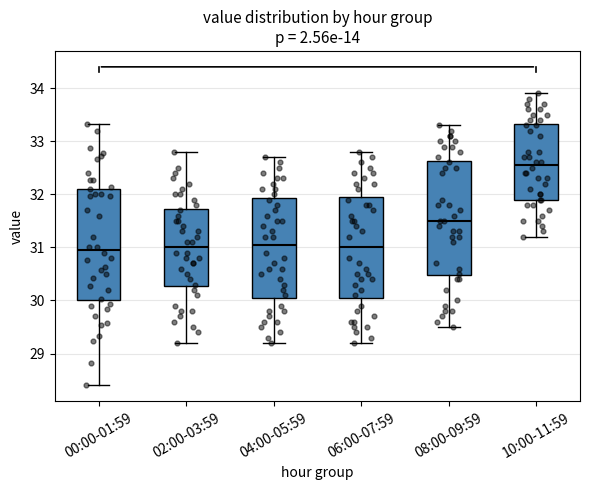

Where is the upper edge of the box for 02:00-03:59 on the y-axis? The values are not printed on the chart, so give them approximately, as read against the axis.

31.7